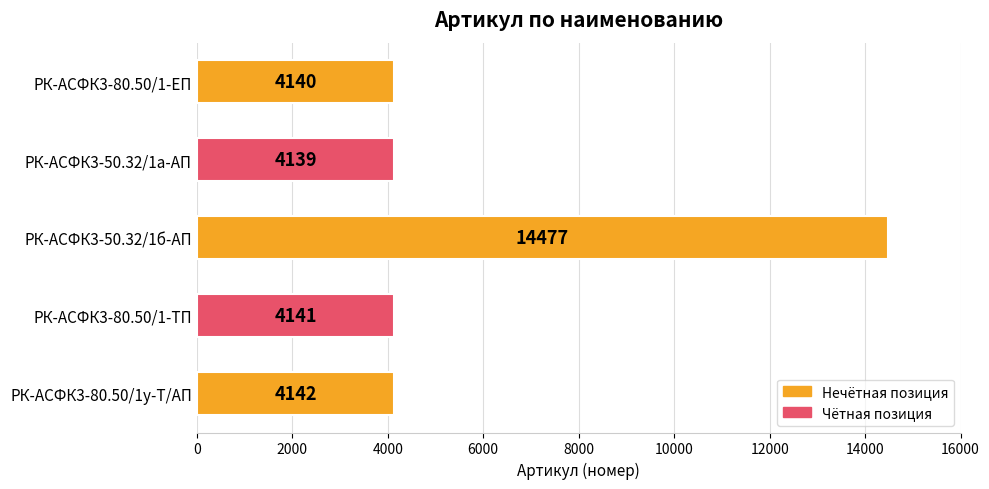

What is the difference between the second highest and minimum values?

3